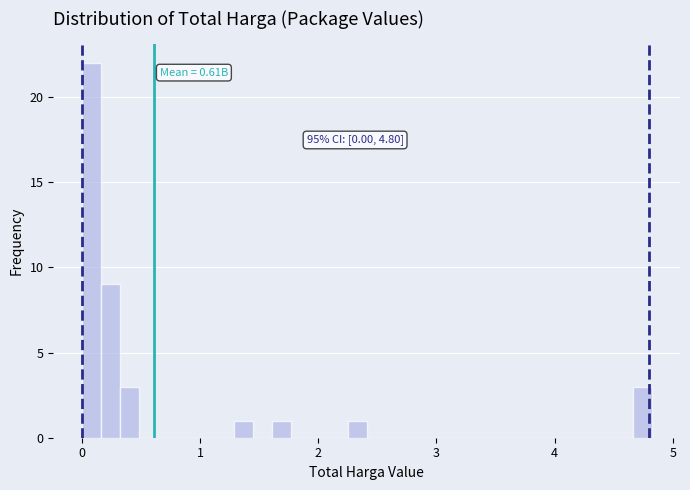

Around what value on the x-axis is the tallest bar? Give the approximate position of its centre, as read against the axis.

0.1